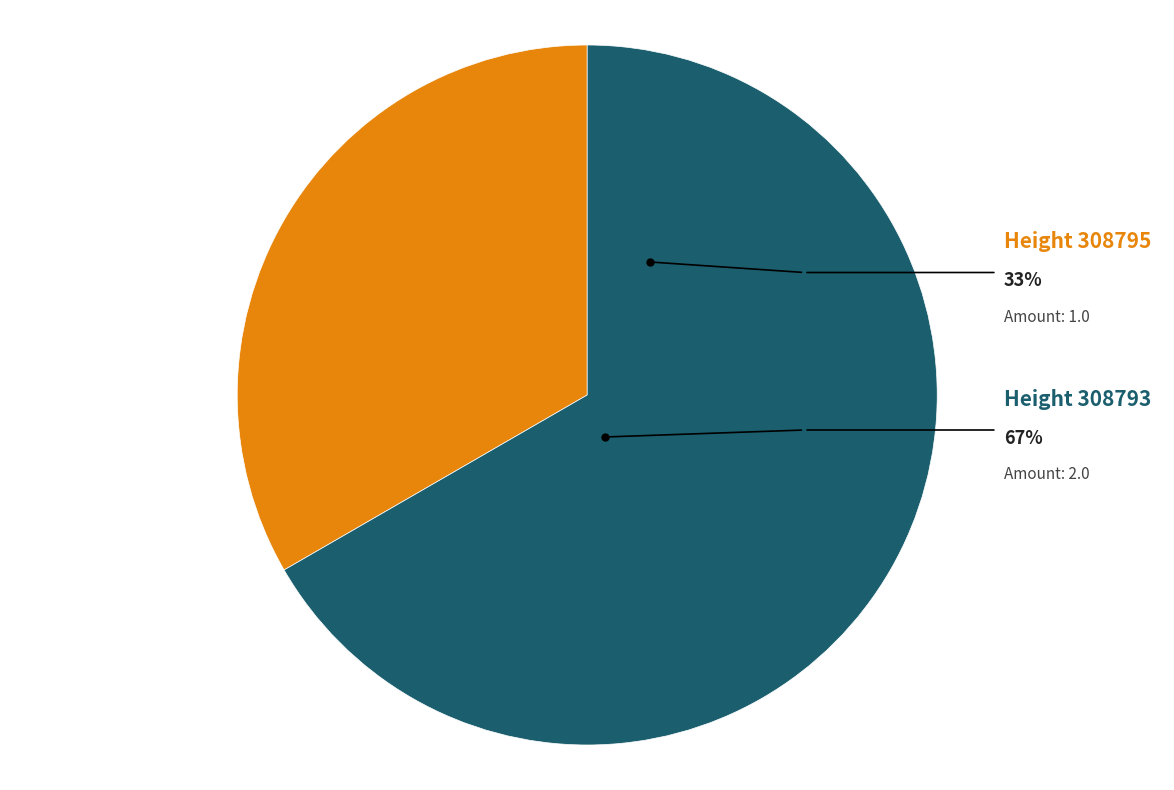

Is it true that 308795 is 28% of the pie?

False